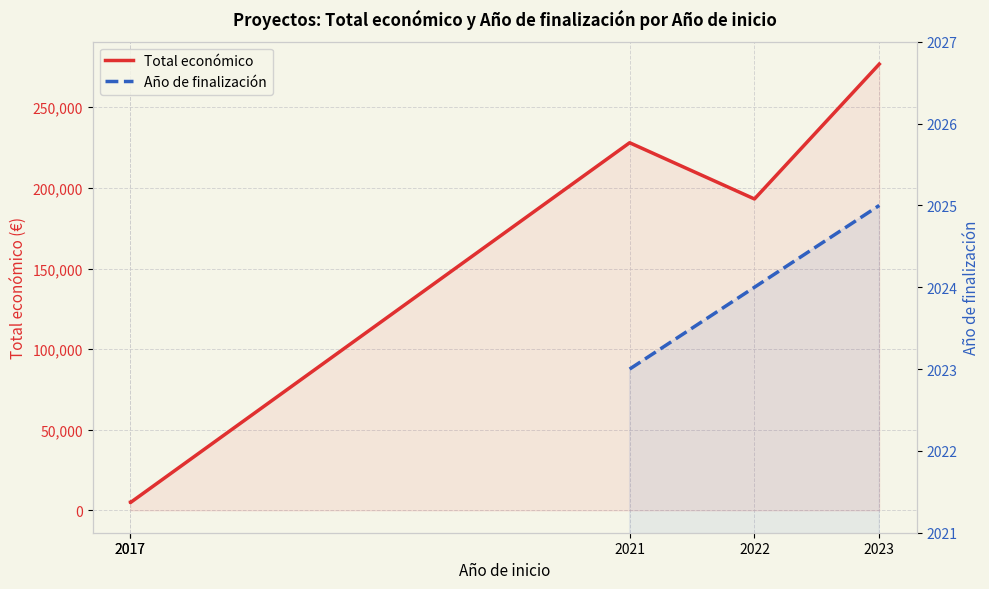

How many positive values does the Año de finalización series have?

3